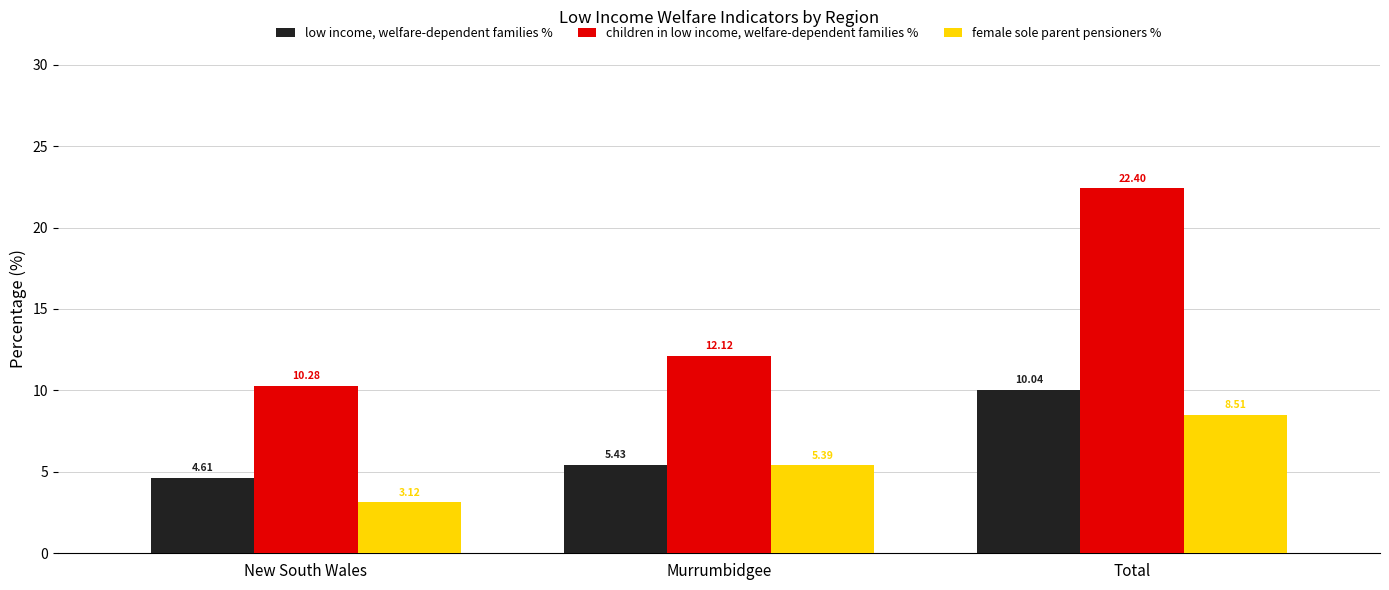

At which label does children in low income, welfare-dependent families % reach its peak?

Total